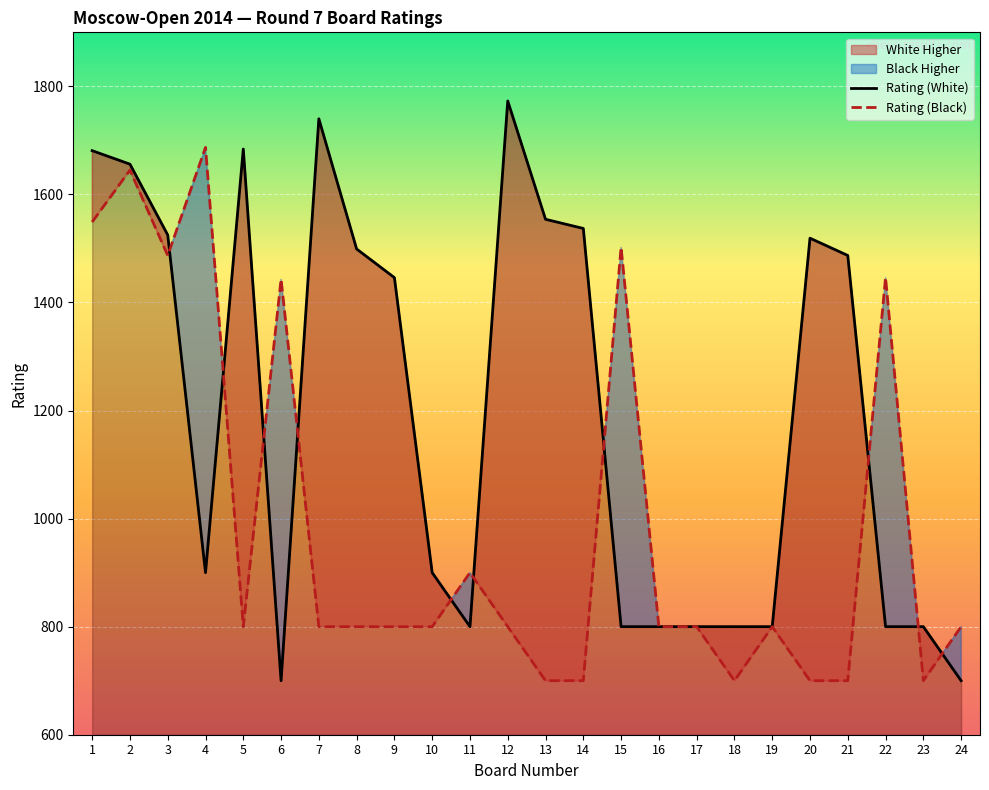

The value of Rating (White) at 11 is 331. True or false?

False